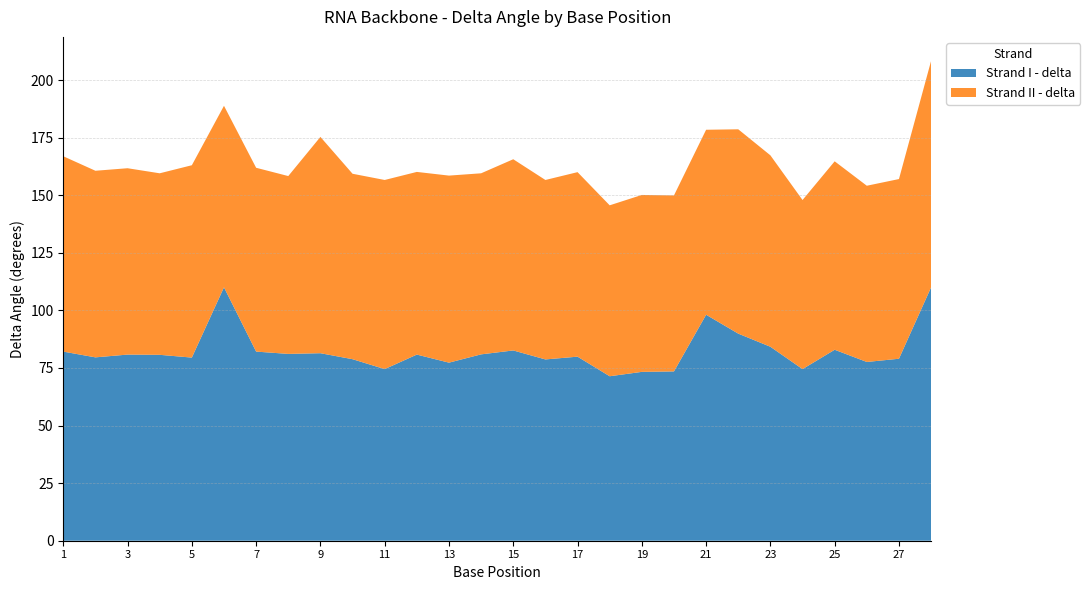

Is it true that Strand I - delta equals 134.4 at 23?

False